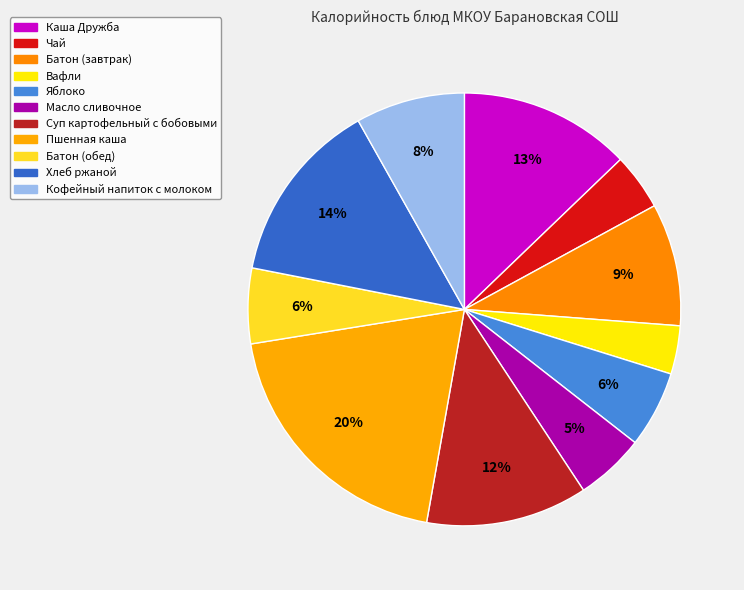

Which has a higher value, Пшенная каша or Батон (завтрак)?

Пшенная каша